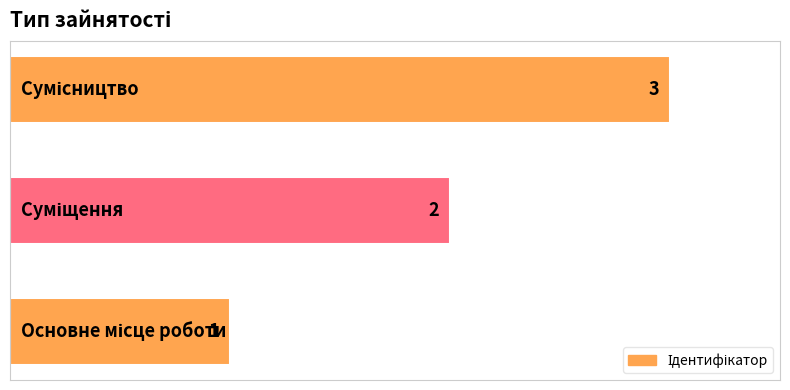

How many values are between 1 and 3?

3